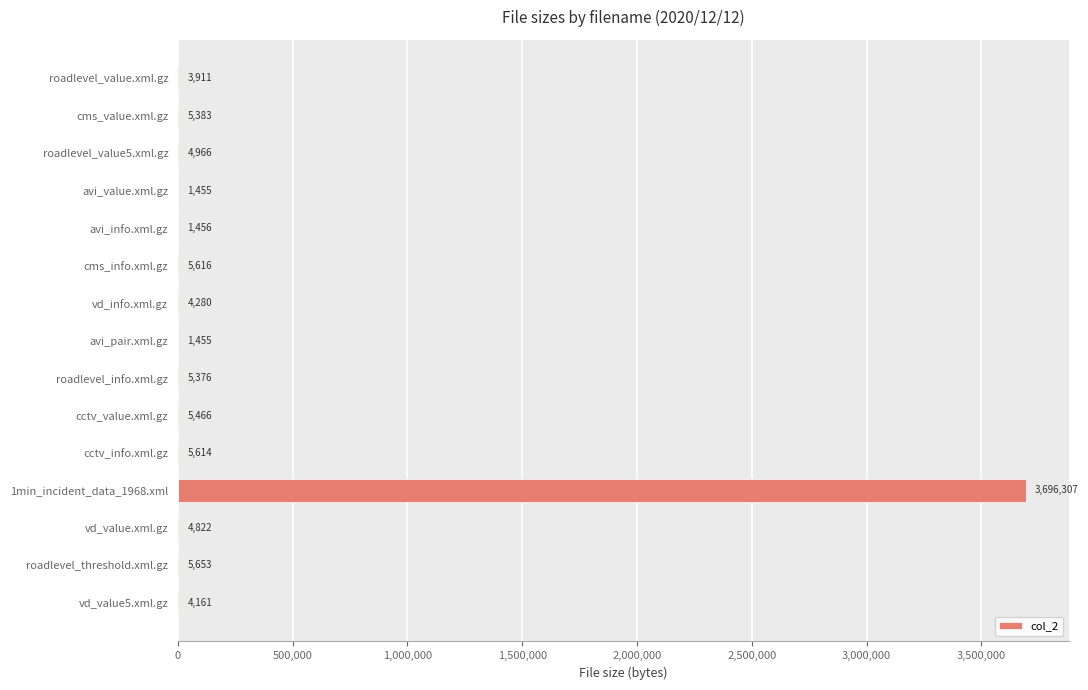

The chart shows a value of 5616 at cms_info.xml.gz. True or false?

True